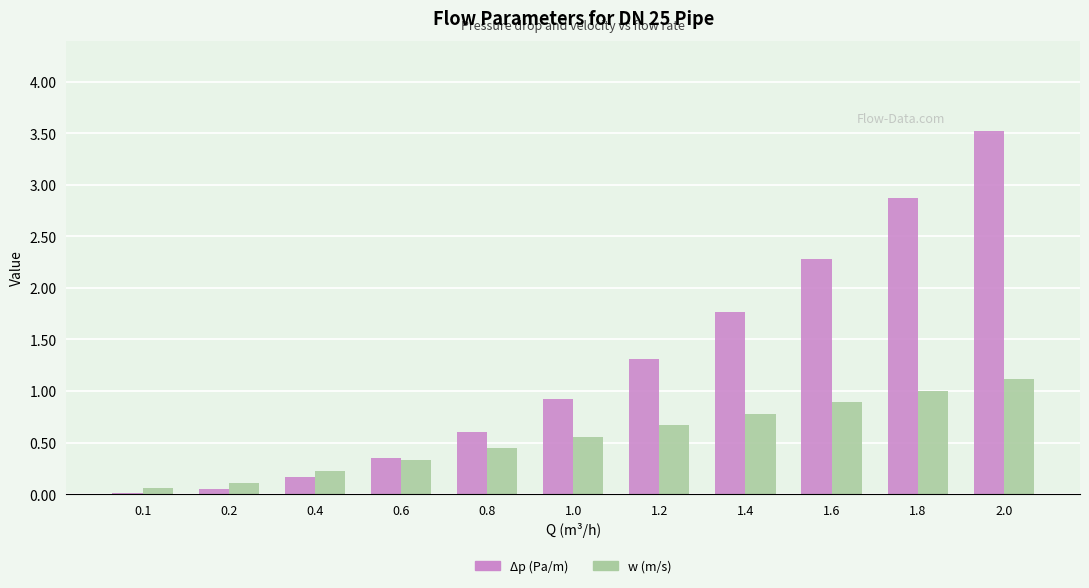

Between 0.2 and 1.0, which series saw the biggest shift?

Δp (Pa/m)